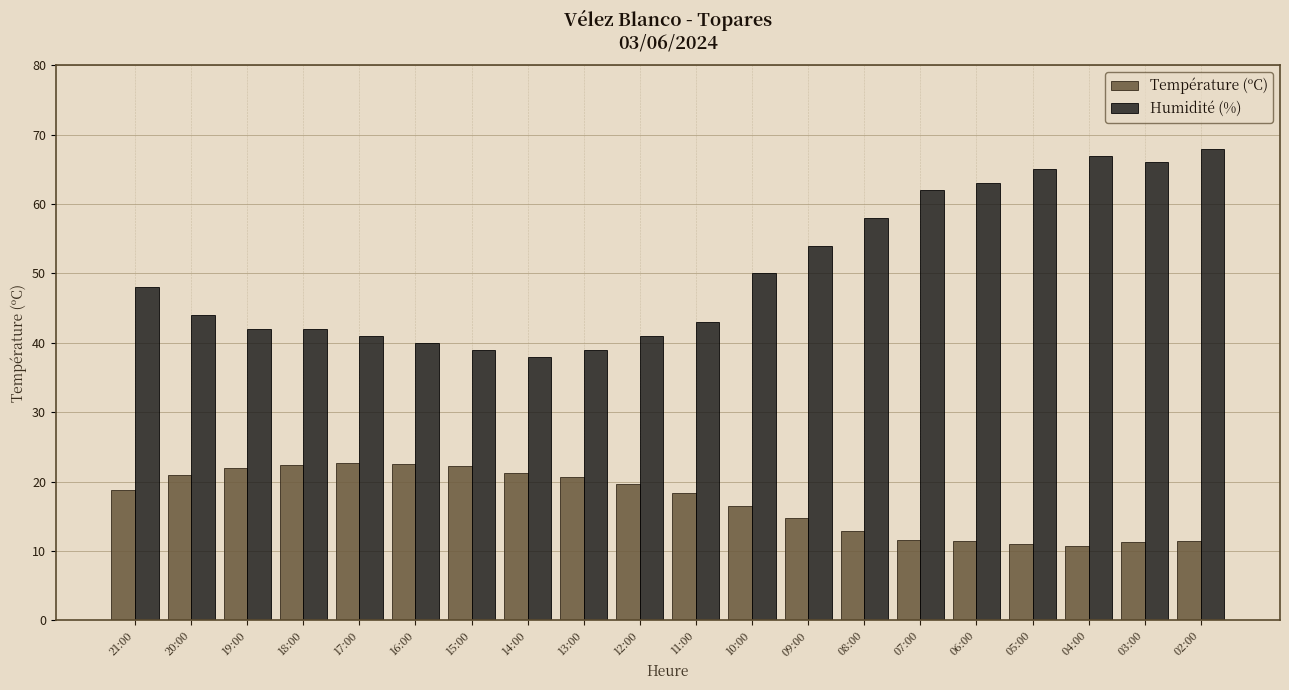

At how many categories does at least one series exceed 31?

20